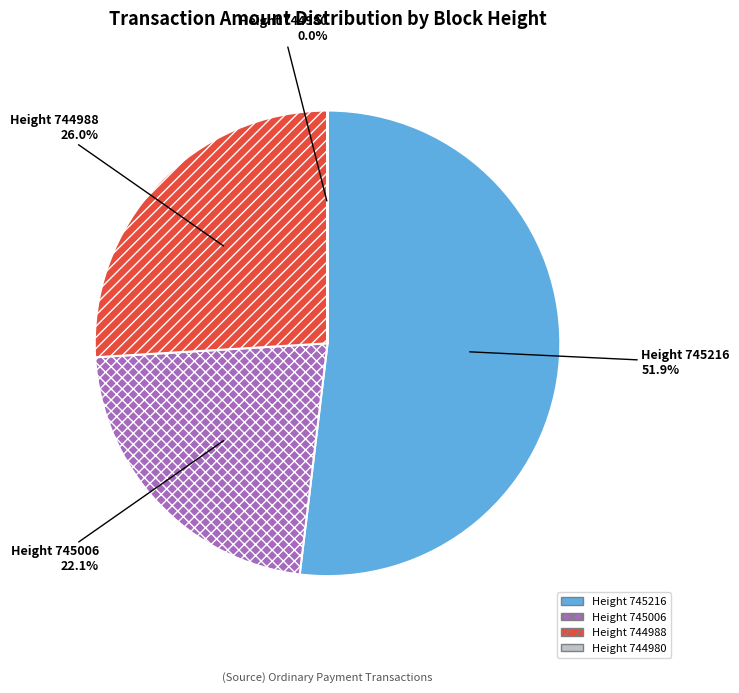

Is there any slice that represents more than half of the pie?

Yes